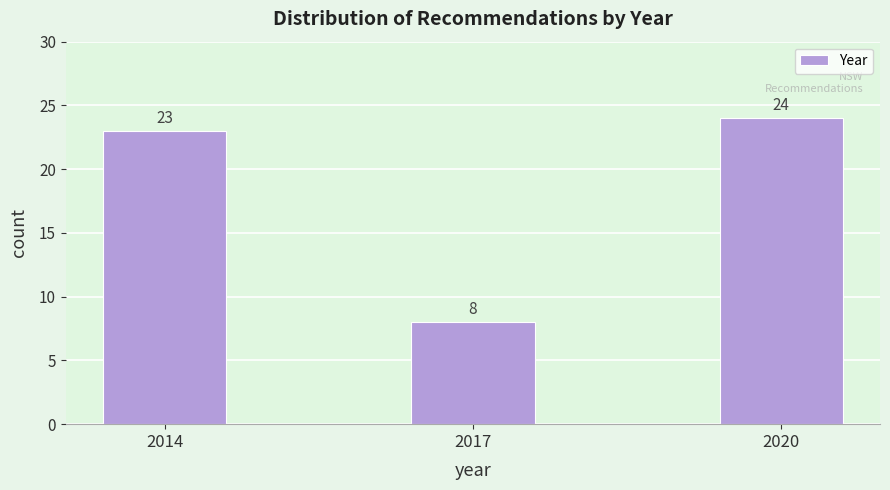

Reading left to right, transcribe all the data shown in this chart.

2014=23	2017=8	2020=24